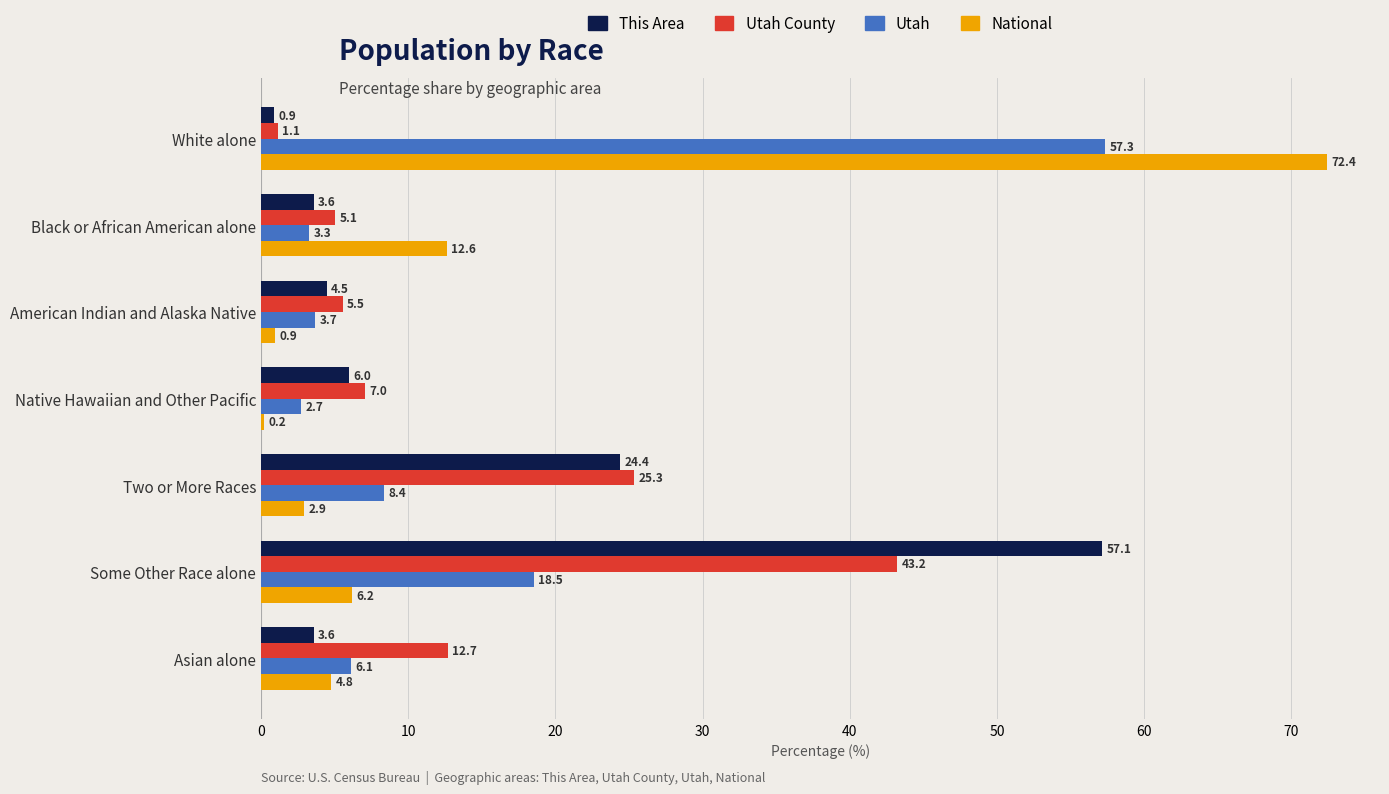

The This Area series shows 2.1 at American Indian and Alaska Native. True or false?

False